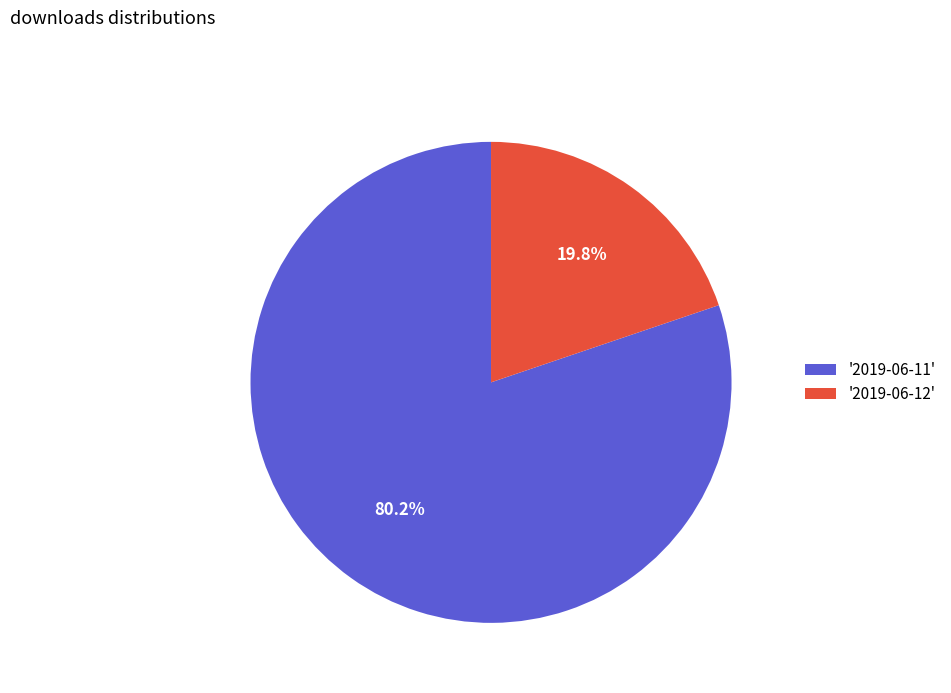

To the nearest percent, what is the average slice percentage?

50%